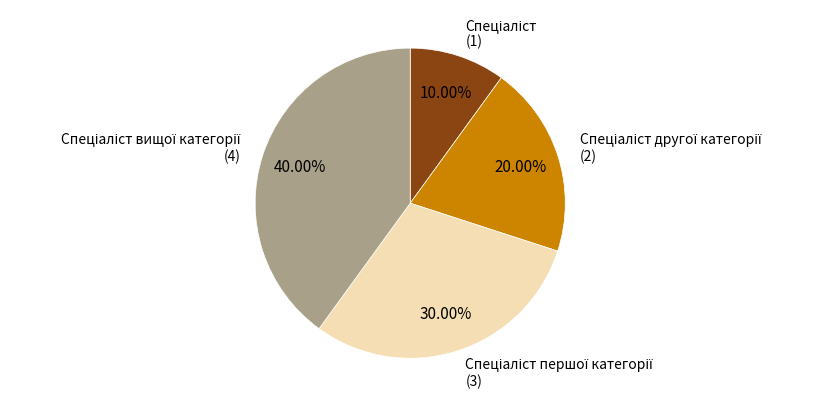

Is there a majority slice in this chart?

No